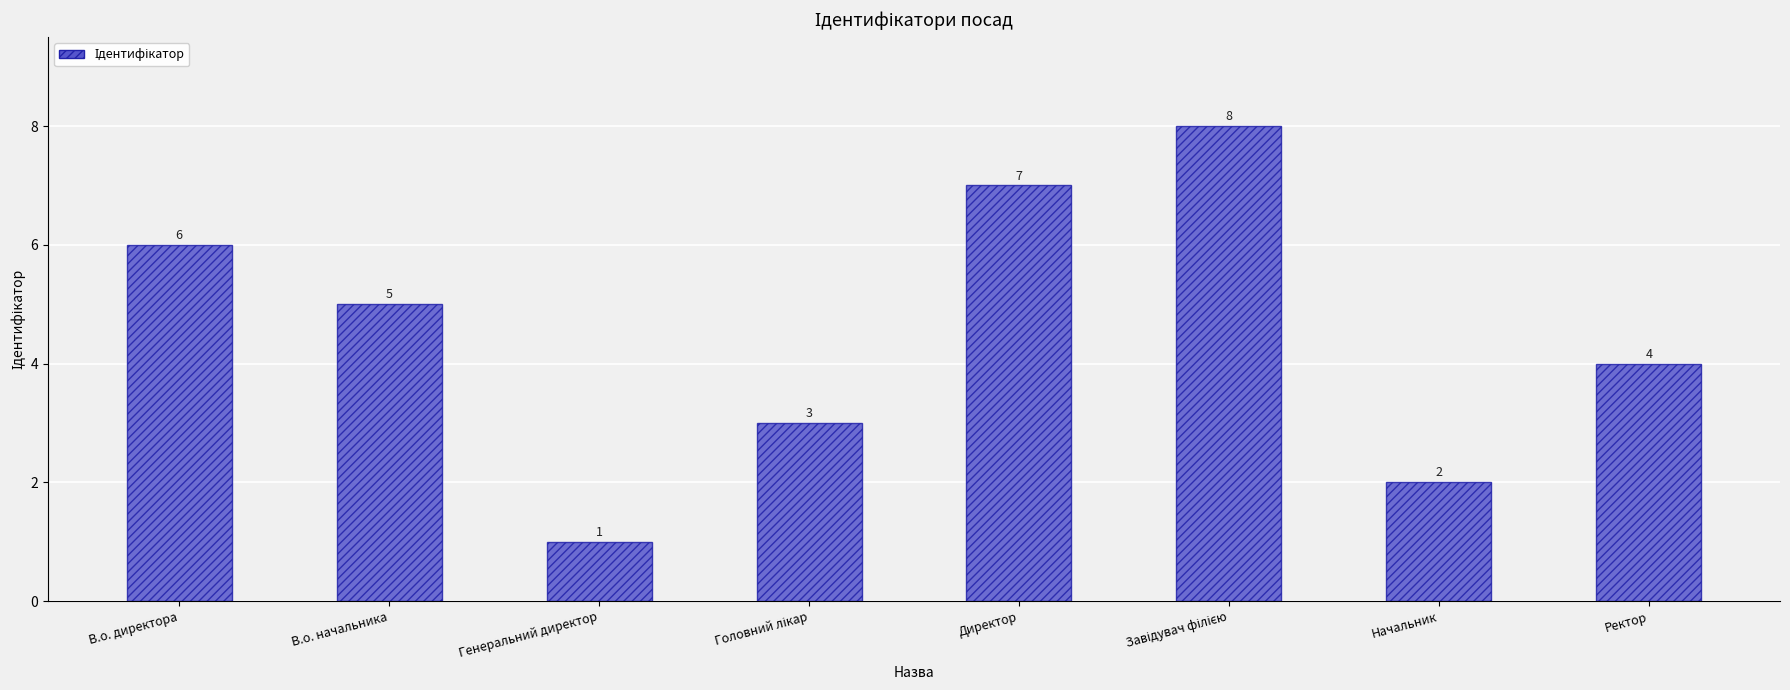

What is the difference between the values at Начальник and Директор?

5